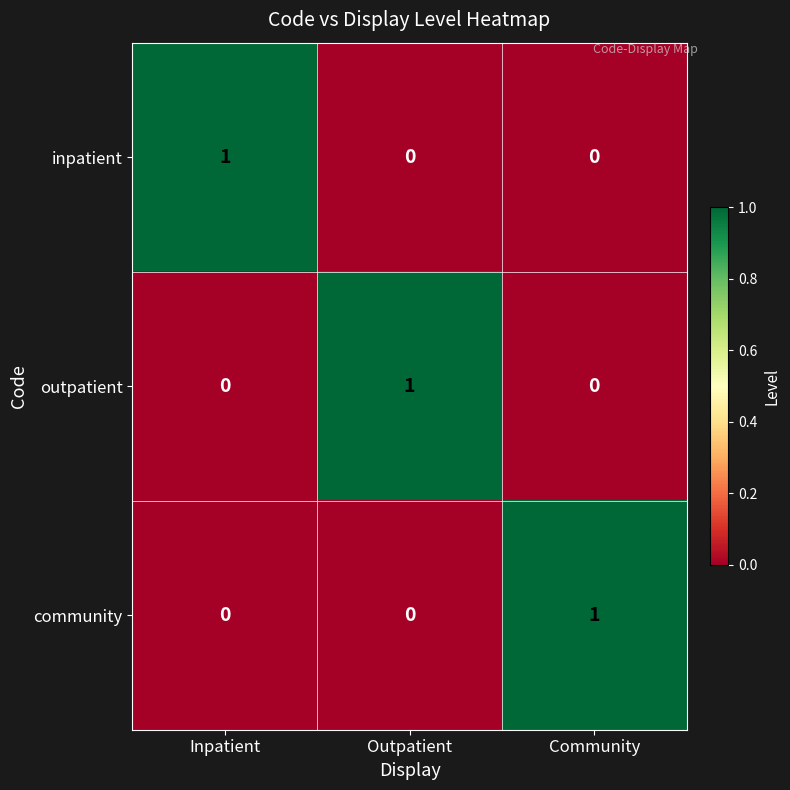

The value of outpatient at Inpatient is -1. True or false?

False